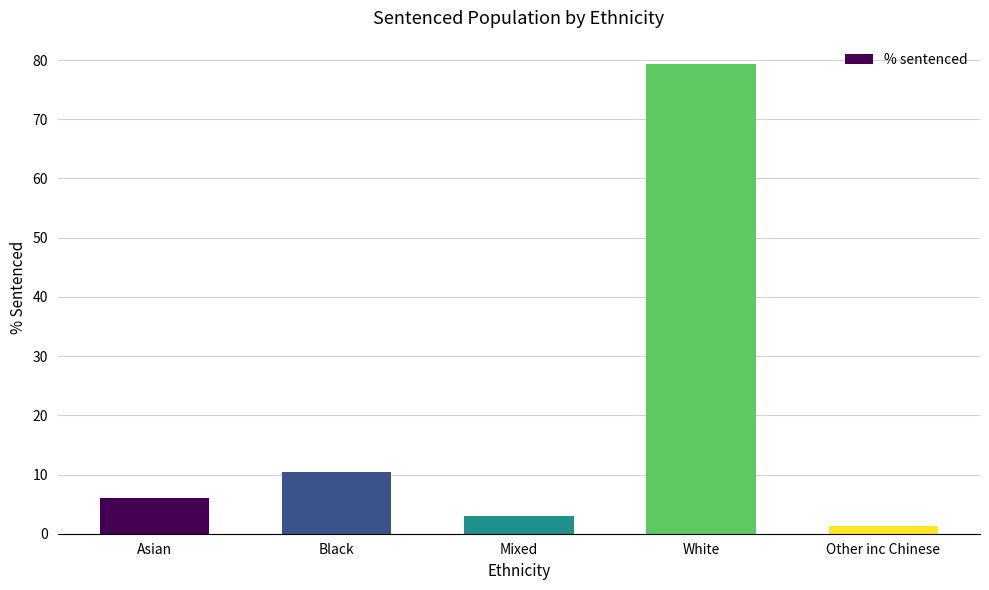

Does the chart contain any negative values?

No